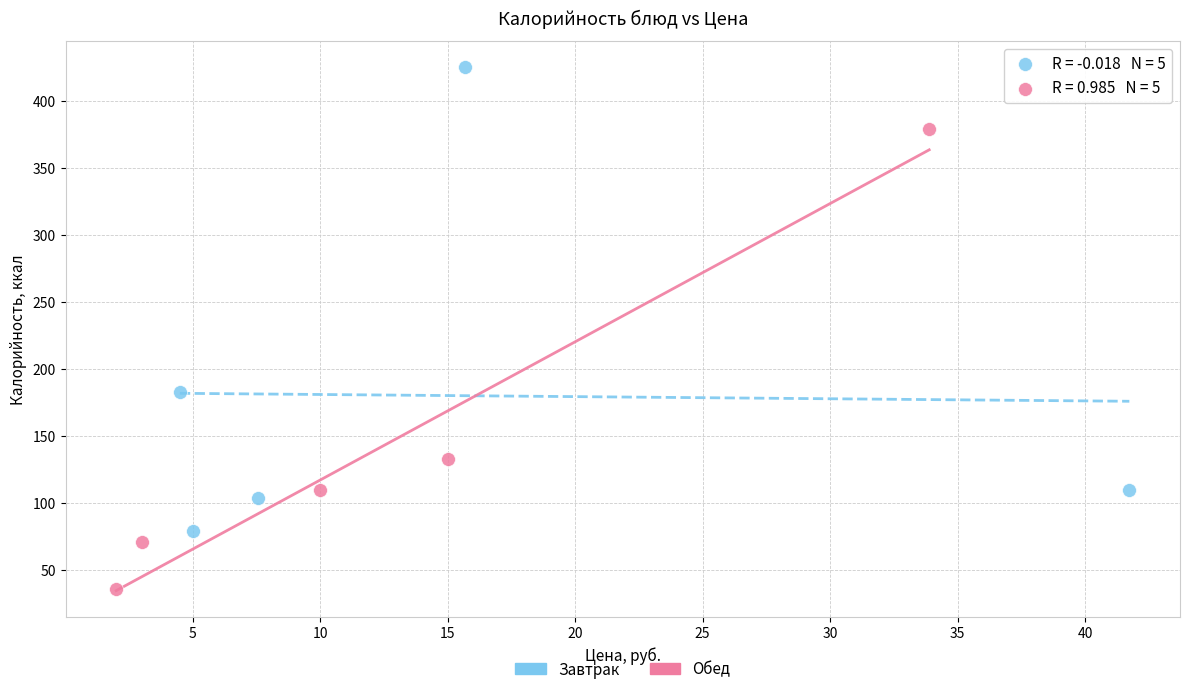

Which series contains the highest Y value?

Завтрак